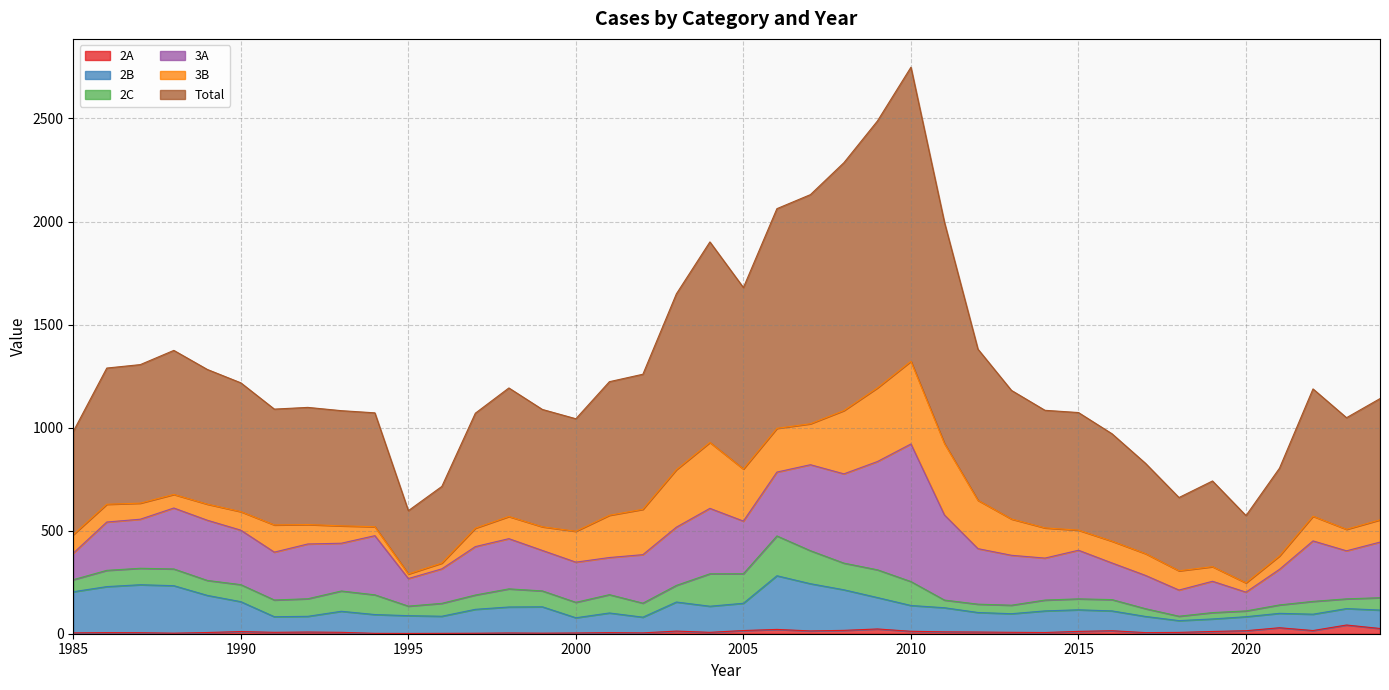

True or false: 2A and 3A cross at least once.

False